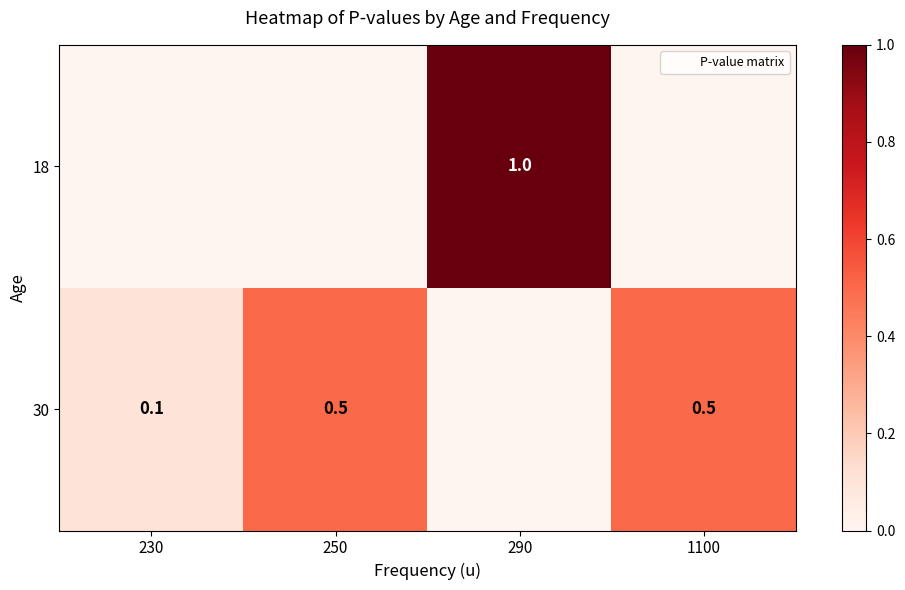

Is it true that 18 equals 0.0 at 230?

True